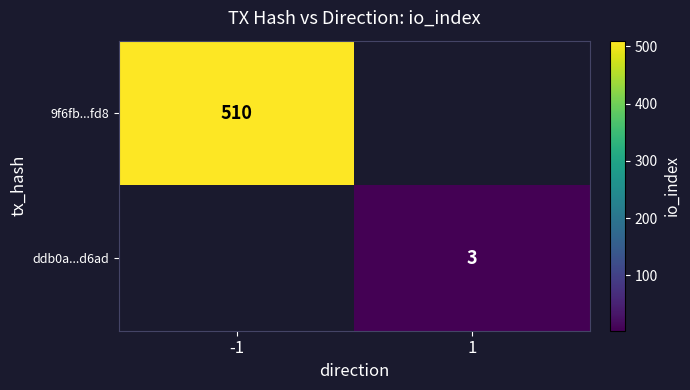

Is it true that 9f6fb...fd8 equals 750 at -1?

False